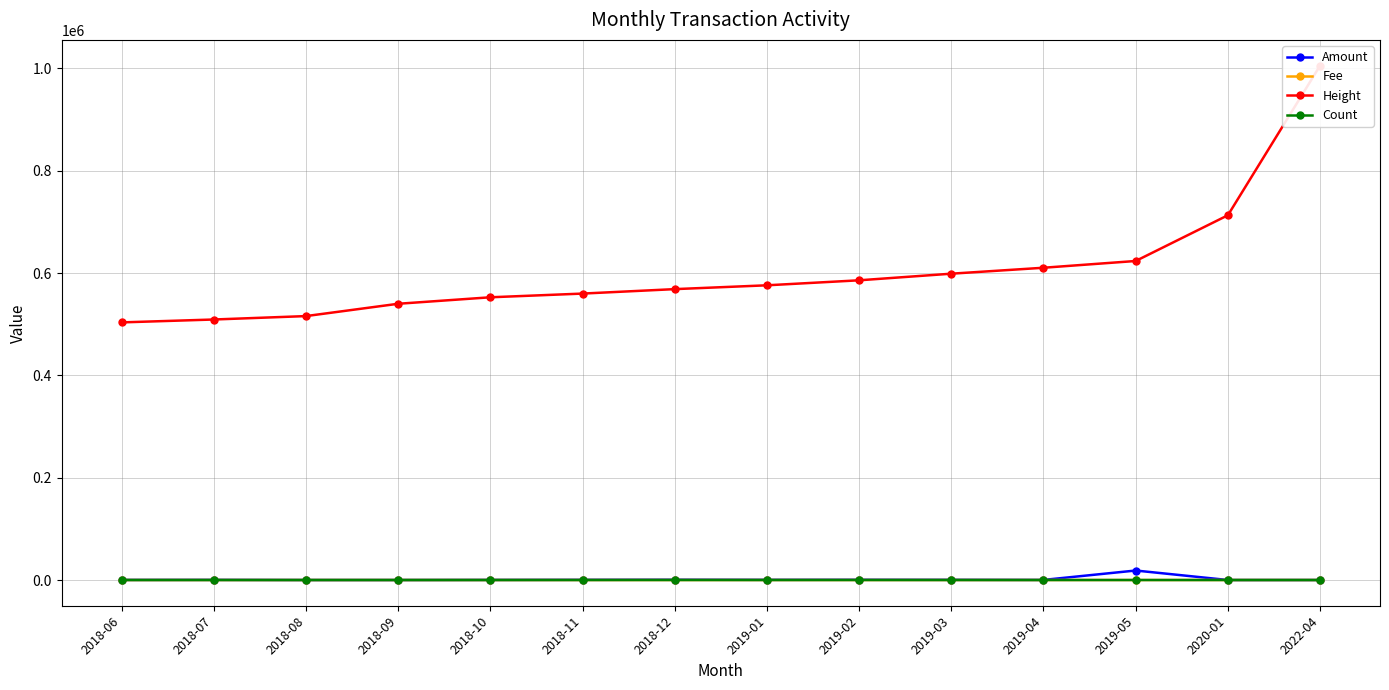

True or false: Fee has more than 1 interior local peaks.

True